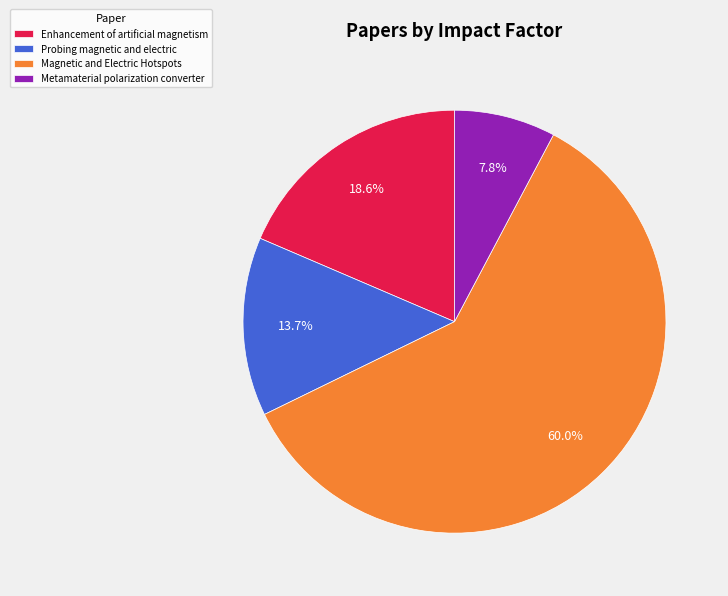

What portion of the pie excludes Probing magnetic and electric?

86.3%